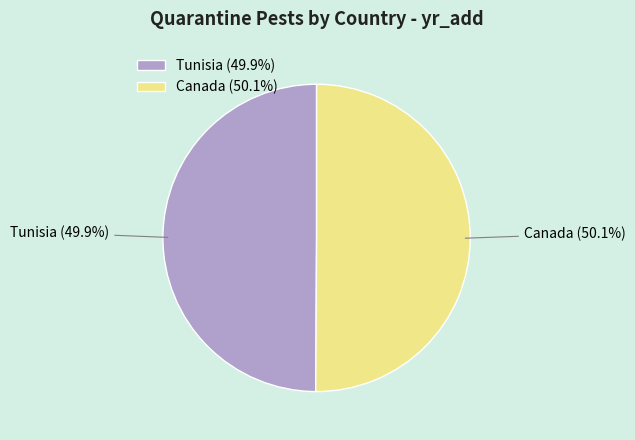

Is there any slice that represents more than half of the pie?

Yes